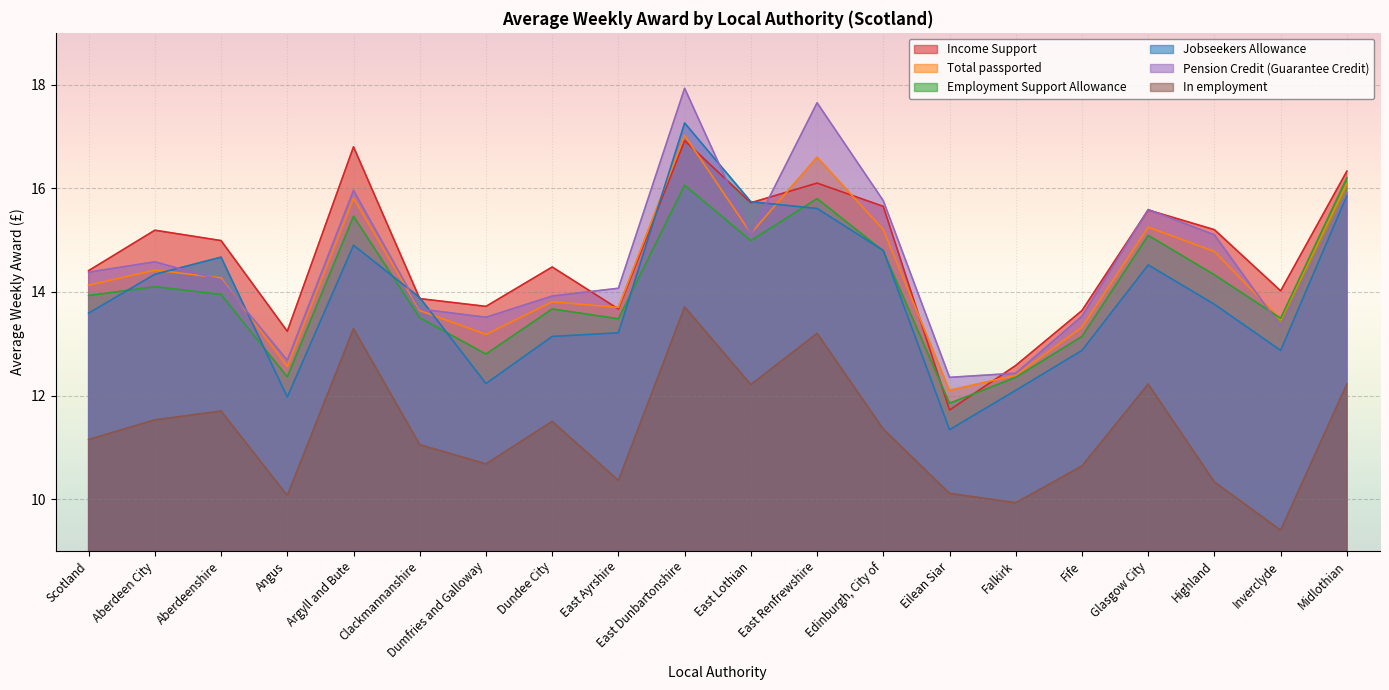

True or false: In employment and Employment Support Allowance cross at least once.

False